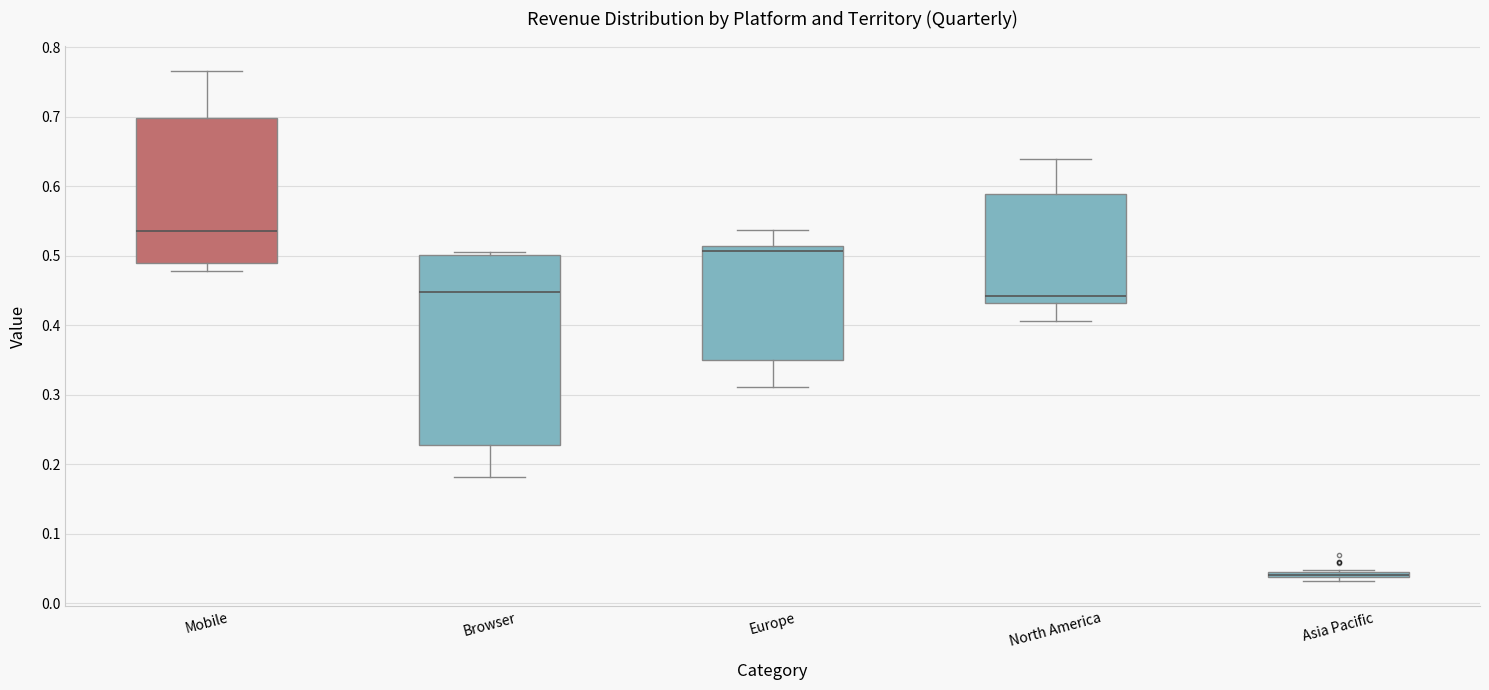

Comparing the boxes themselves (not the whiskers), which one is the tallest?

Browser